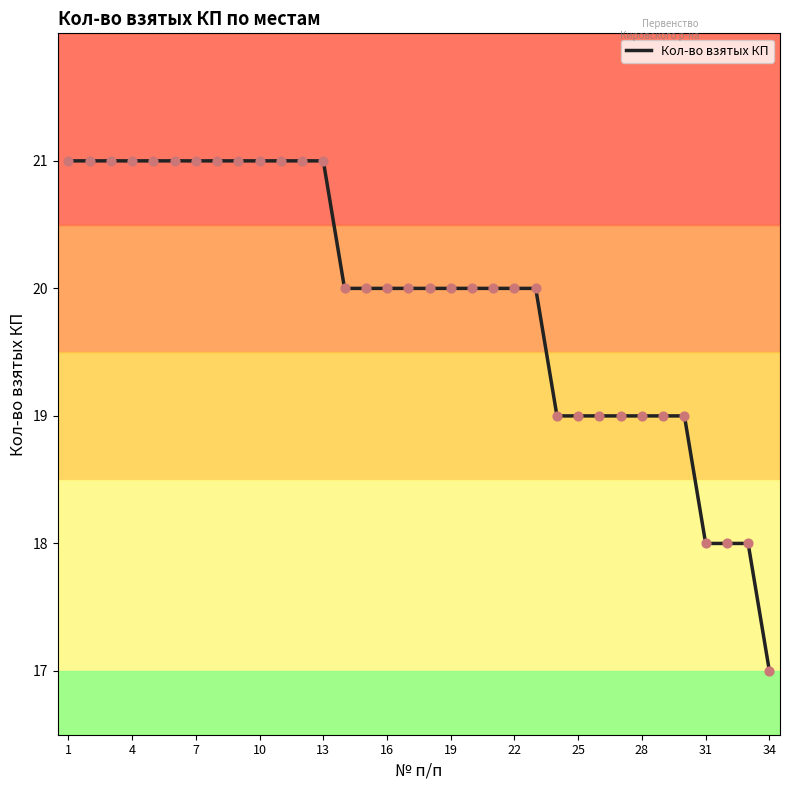

What is the greatest value displayed?

21